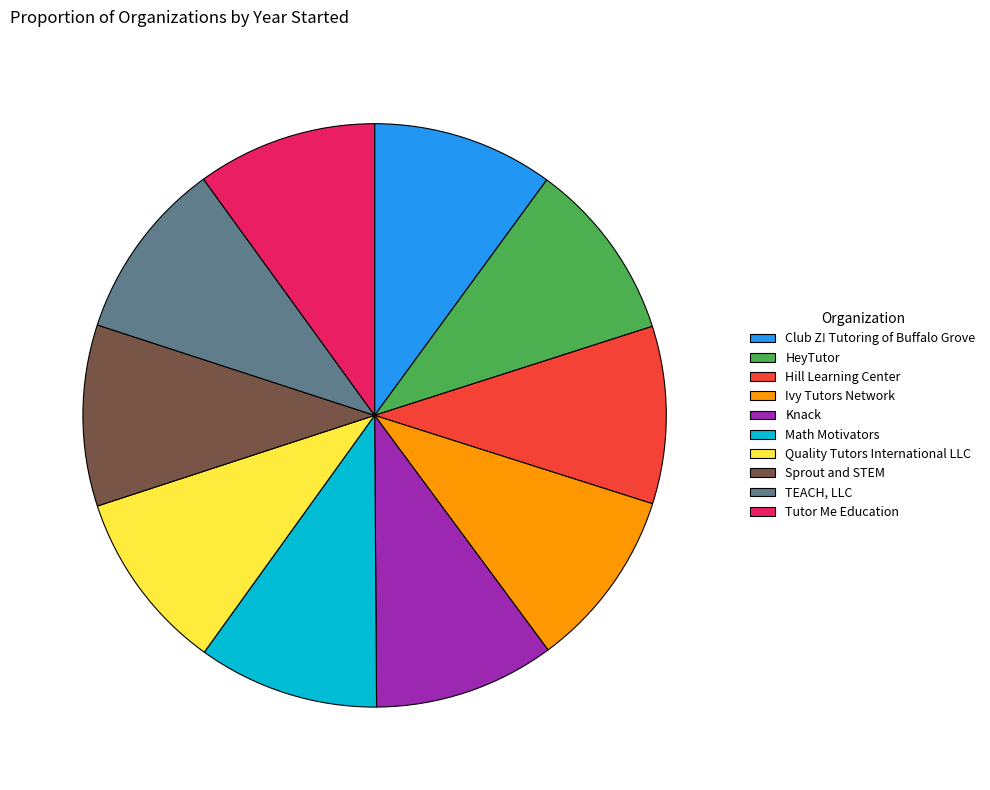

True or false: TEACH, LLC accounts for 3% of the total.

False